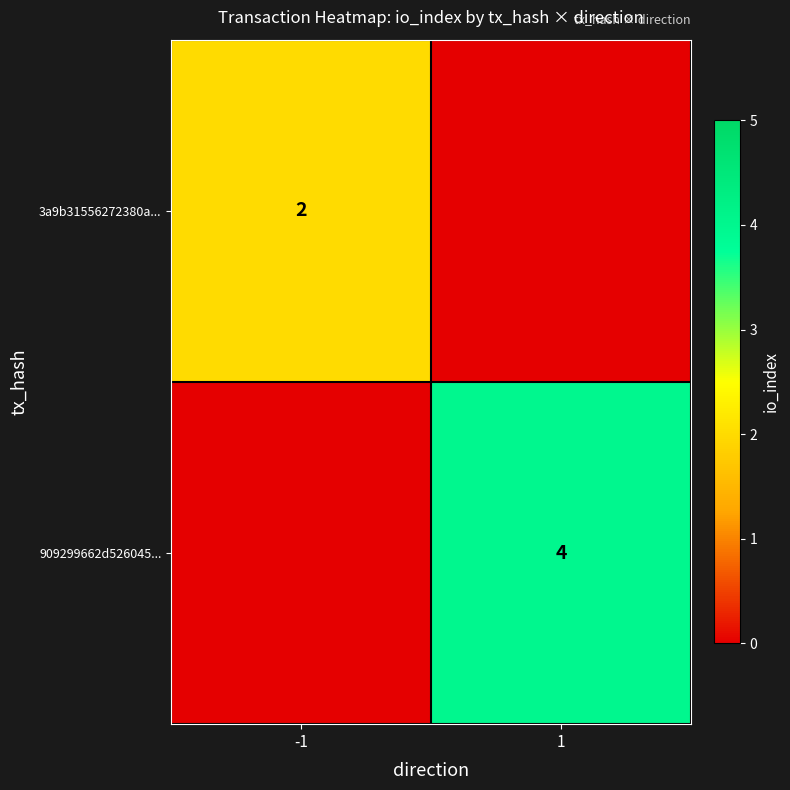

Which label corresponds to the smallest value in the chart?

1